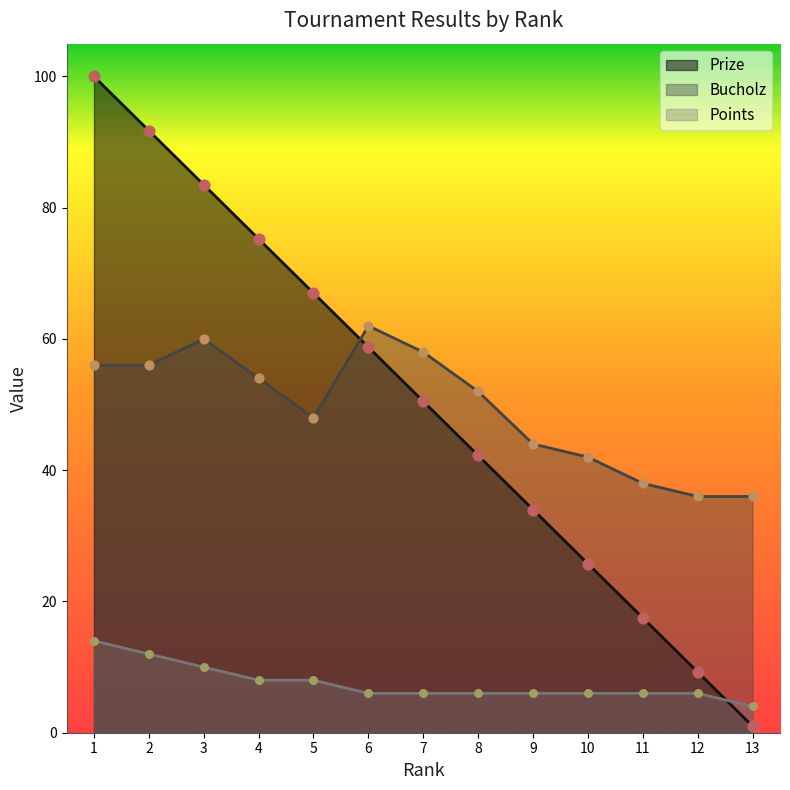

Which series has the largest total across all categories?

Prize